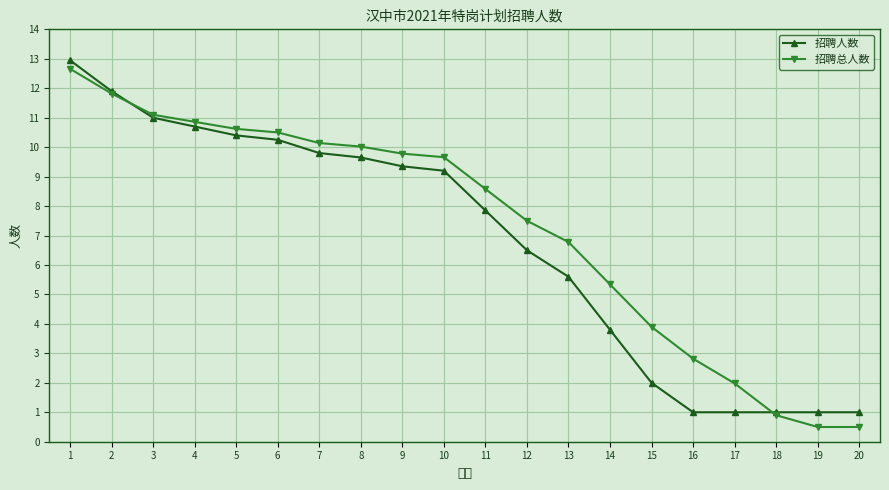

How many times do 招聘人数 and 招聘总人数 cross each other?

2